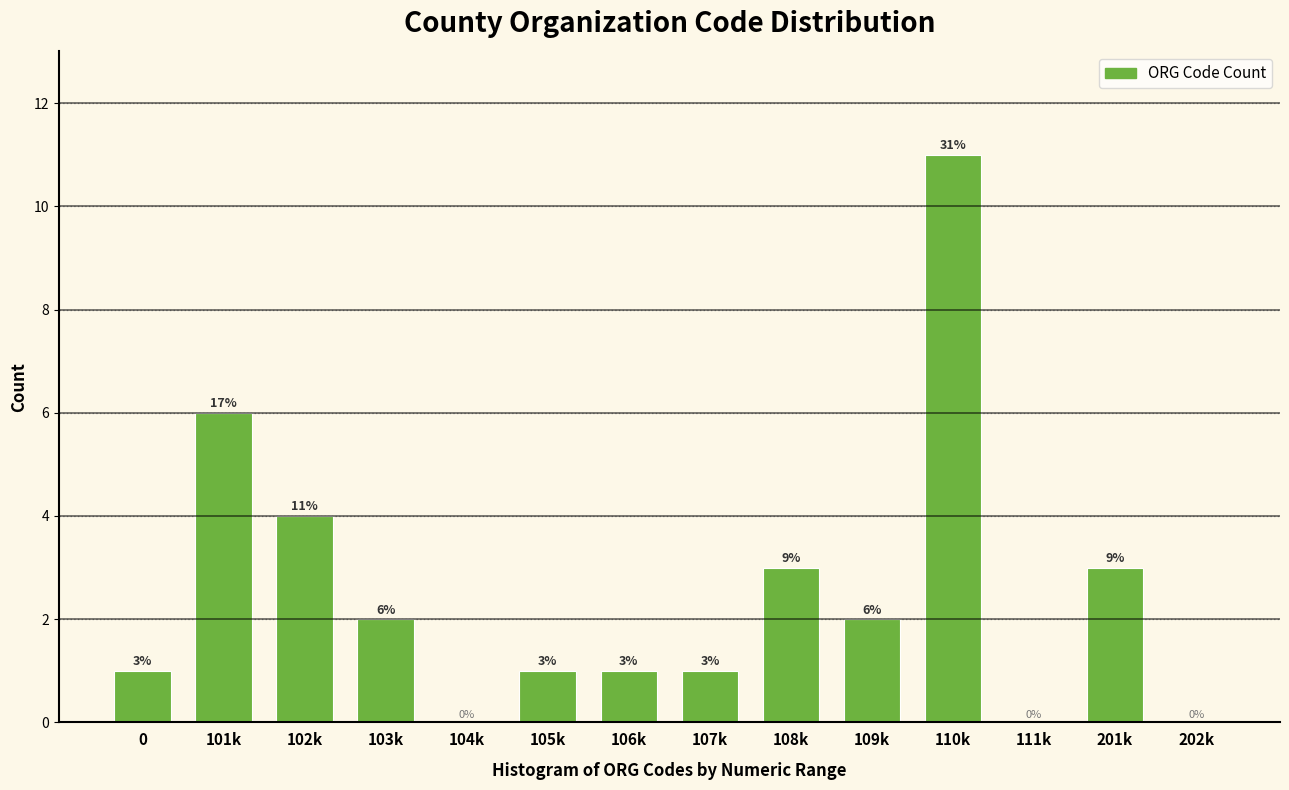

Reading right to left, what are all the values shown in this chart?

202k=0	201k=3	111k=0	110k=11	109k=2	108k=3	107k=1	106k=1	105k=1	104k=0	103k=2	102k=4	101k=6	0=1